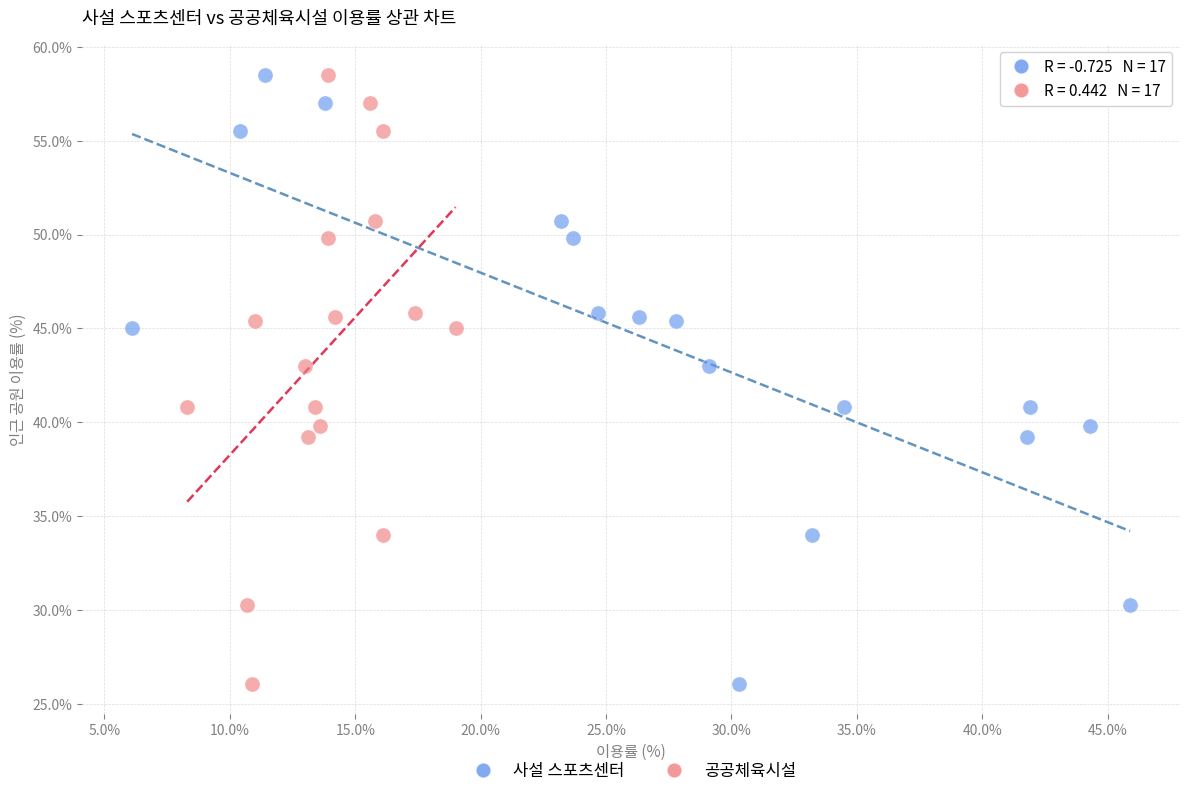

What are all the series names shown in the legend?

사설 스포츠센터, 공공체육시설